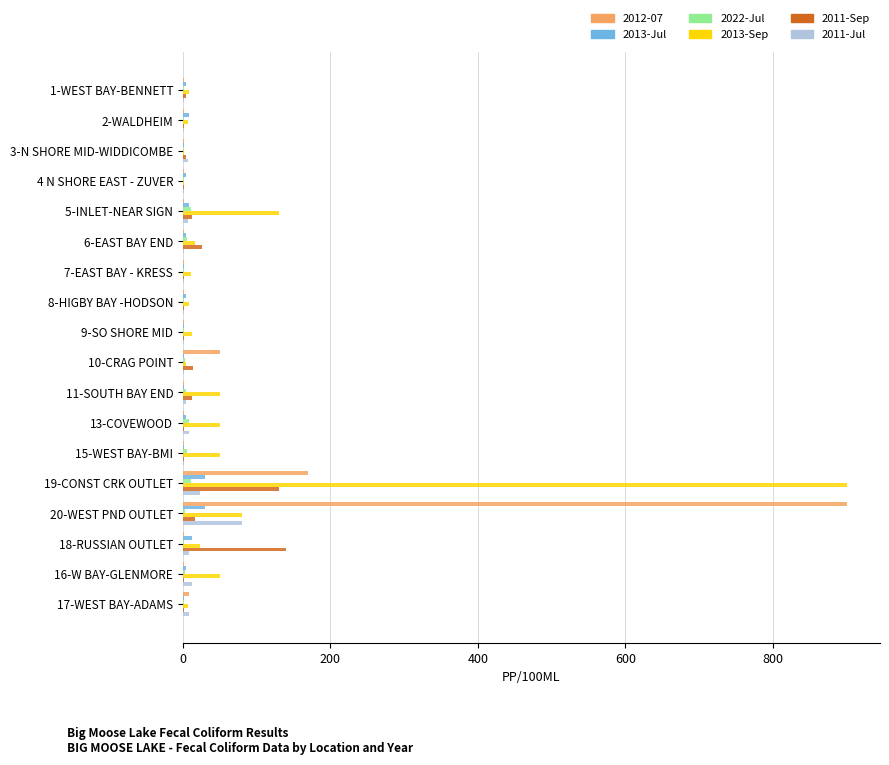

What is the maximum value shown in the chart?

900